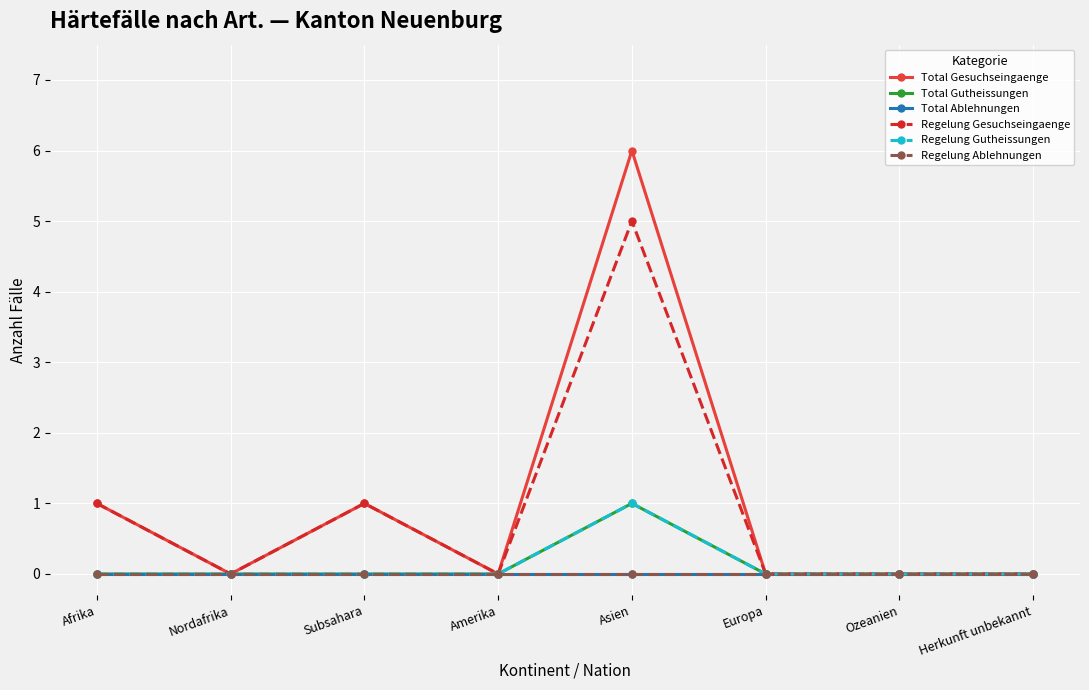

Is this an area chart (filled region under the line)?

No